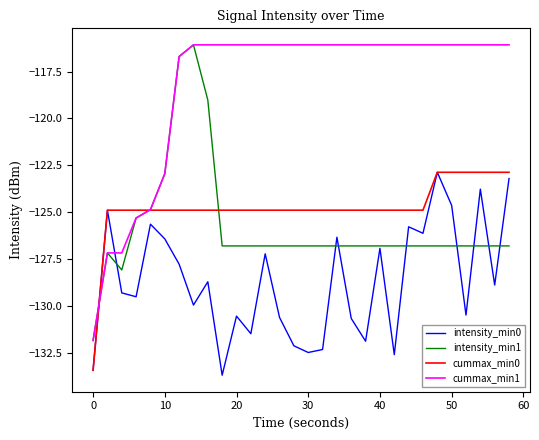

What is the maximum value shown in the chart?

-116.1